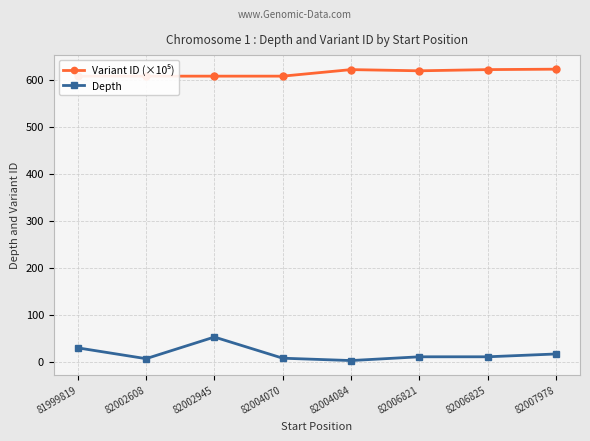

True or false: Variant ID (×10⁵) has a value of 607.5 at 82004070.

True